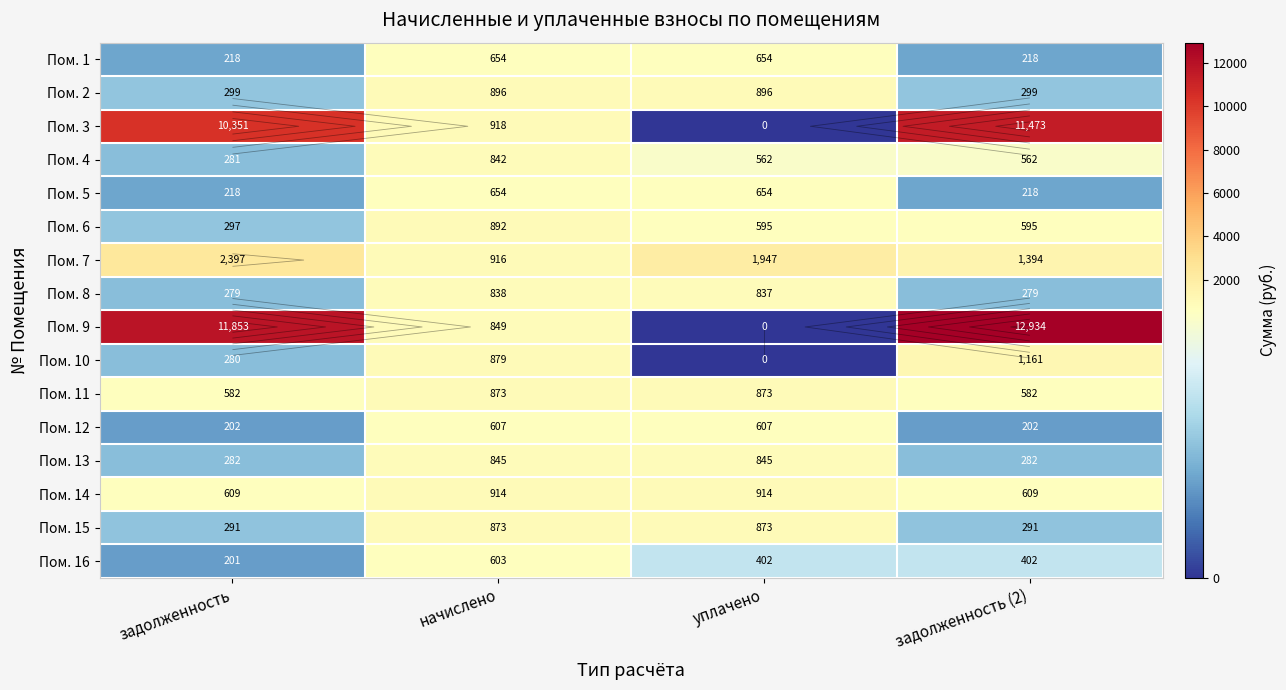

What is the difference between the maximum and minimum values in the Пом. 8 series?

559.4